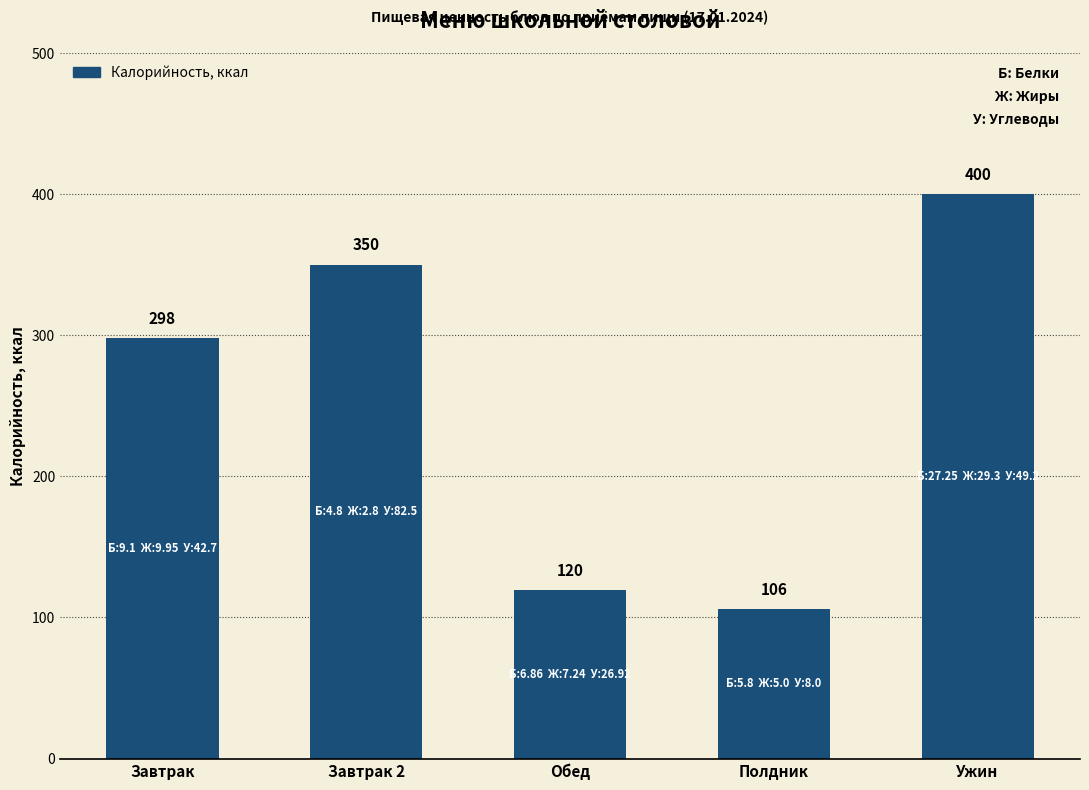

The chart shows a value of 106.0 at Полдник. True or false?

True